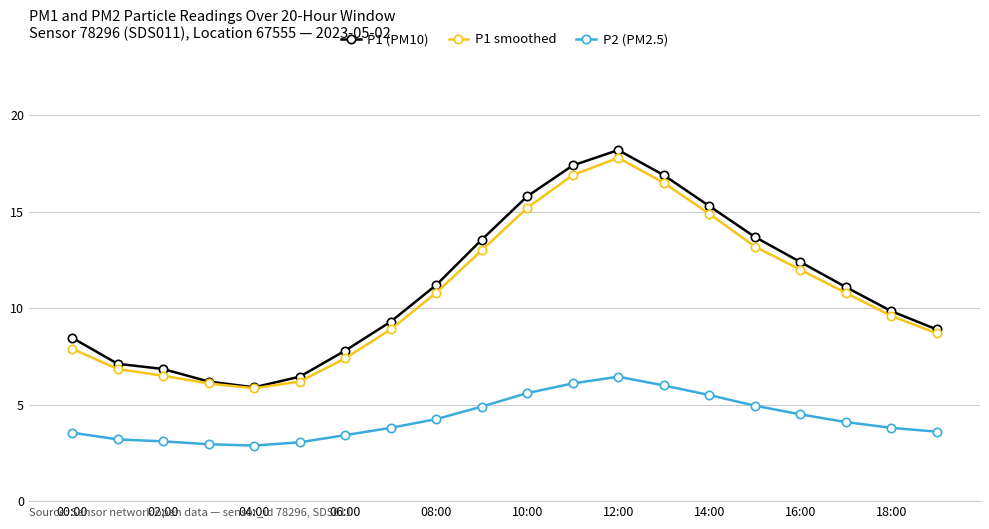

What is the value of the P1 smoothed point at the 9th from the left?

10.8